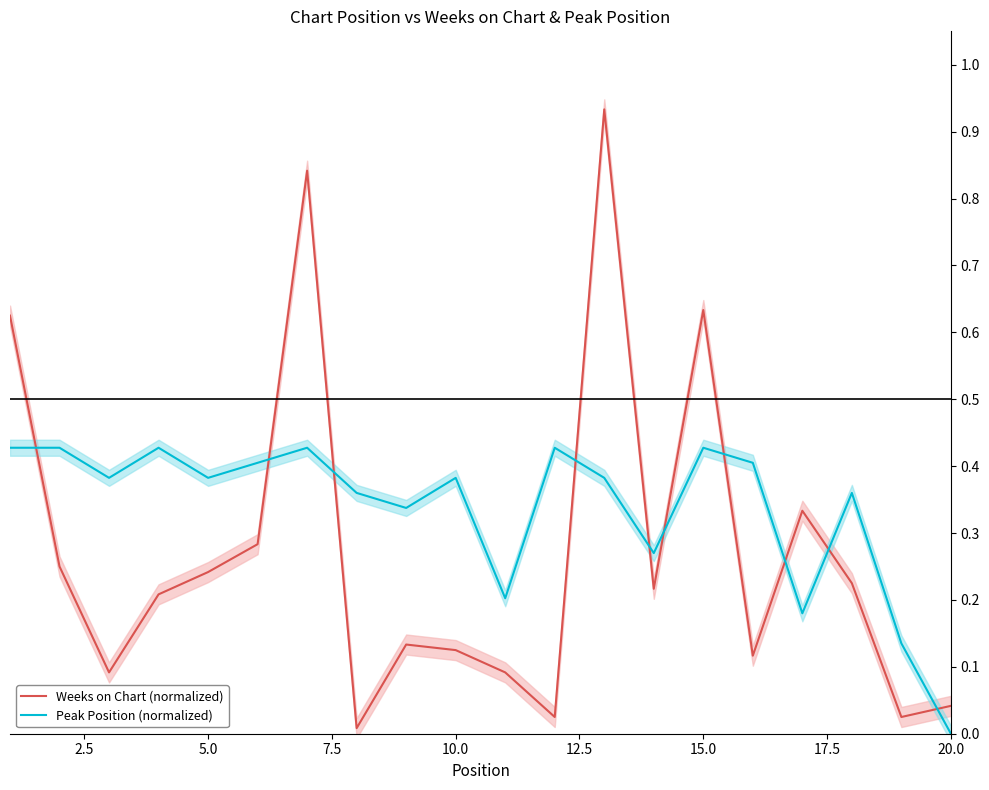

How many values in Peak Position (normalized) are above zero?

19